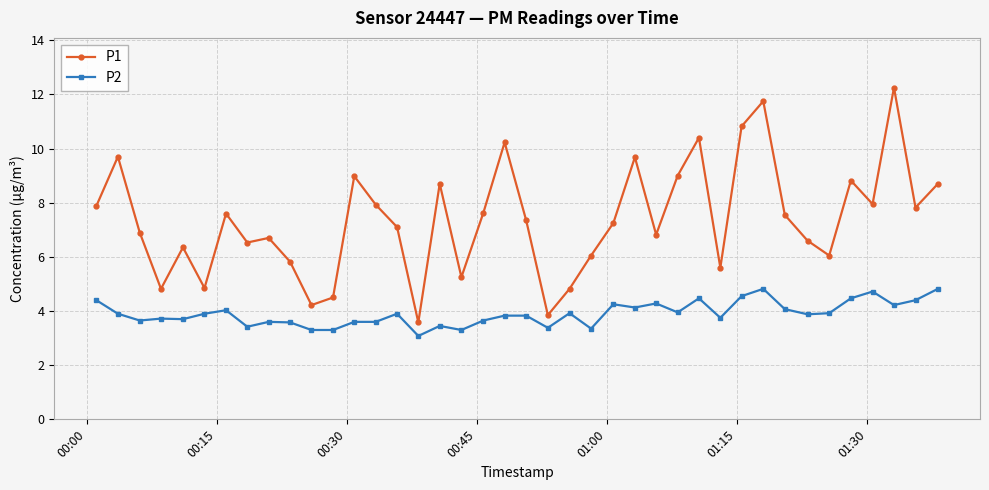

Rank the series by their maximum value, from lowest to highest.

P2, P1